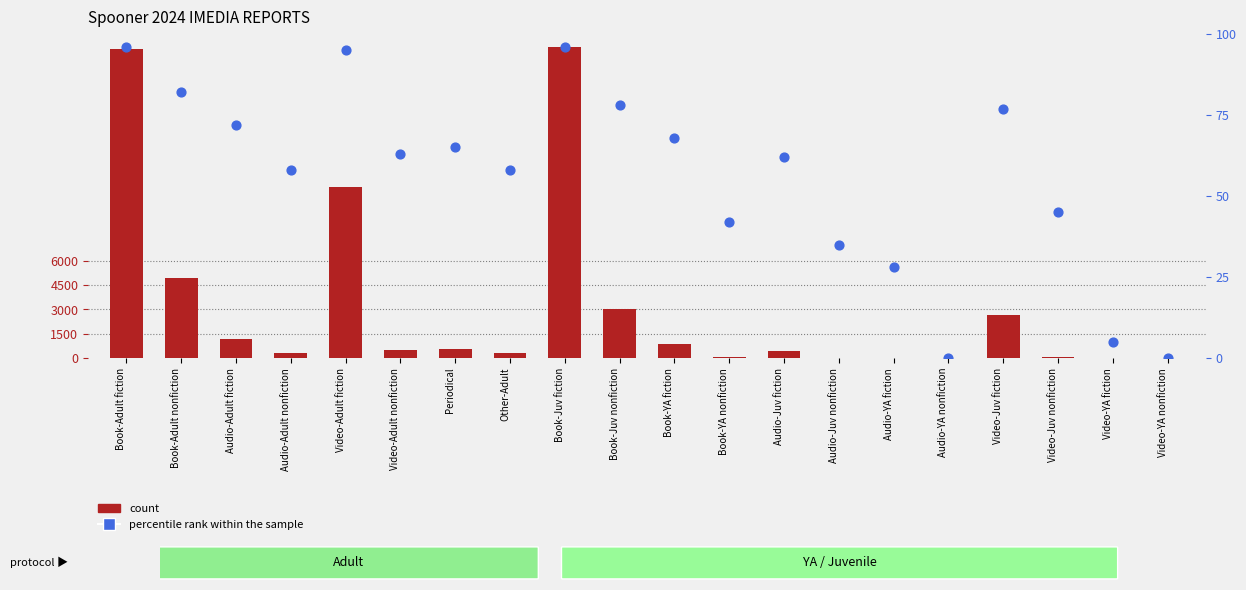

At which category is the sum across all series the highest?

Book-Juv fiction